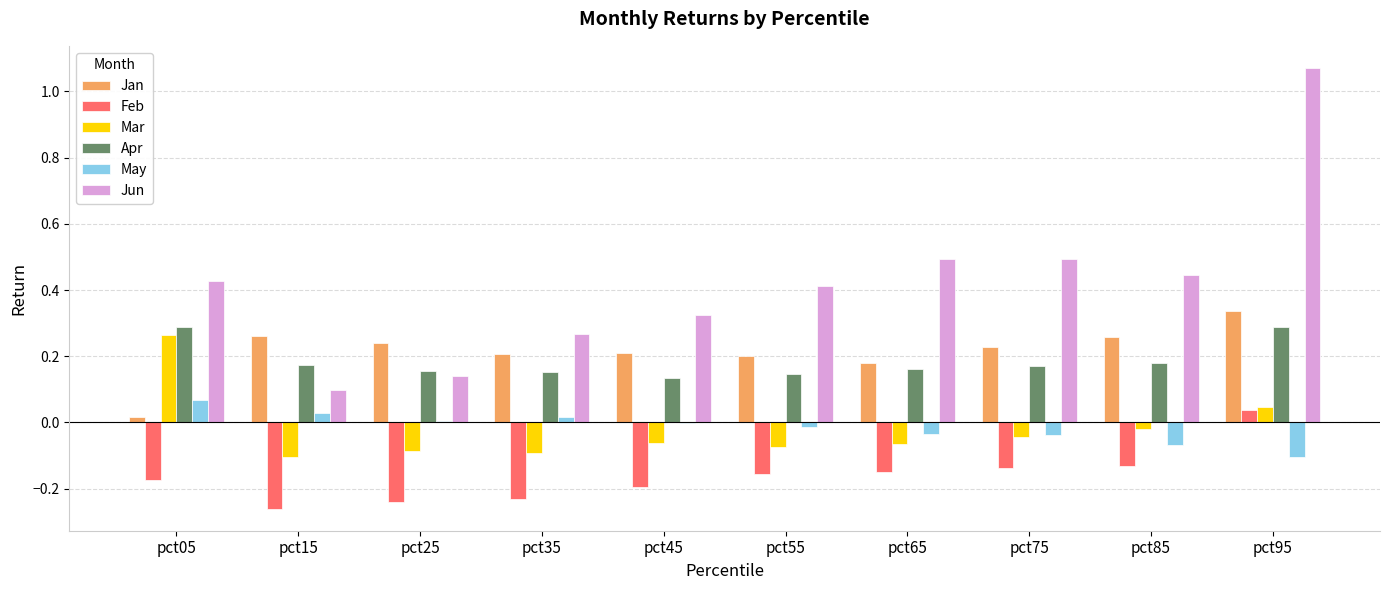

Which label corresponds to the largest value in the chart?

pct95